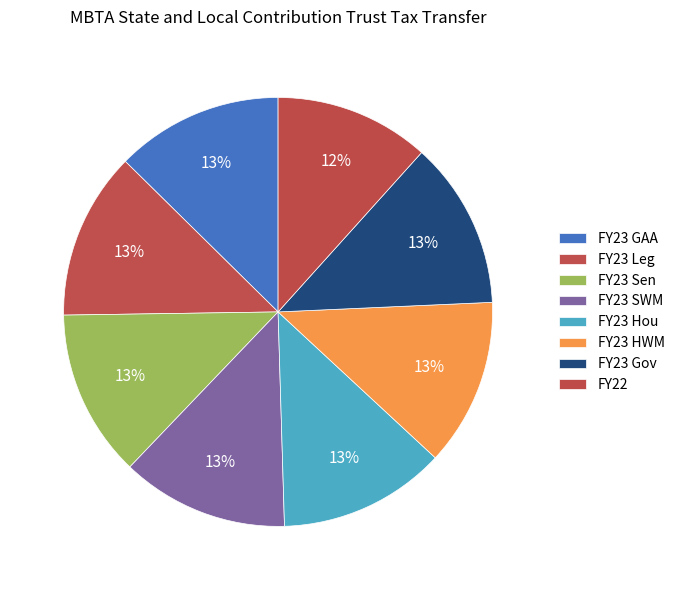

How many segments does this pie chart have?

8